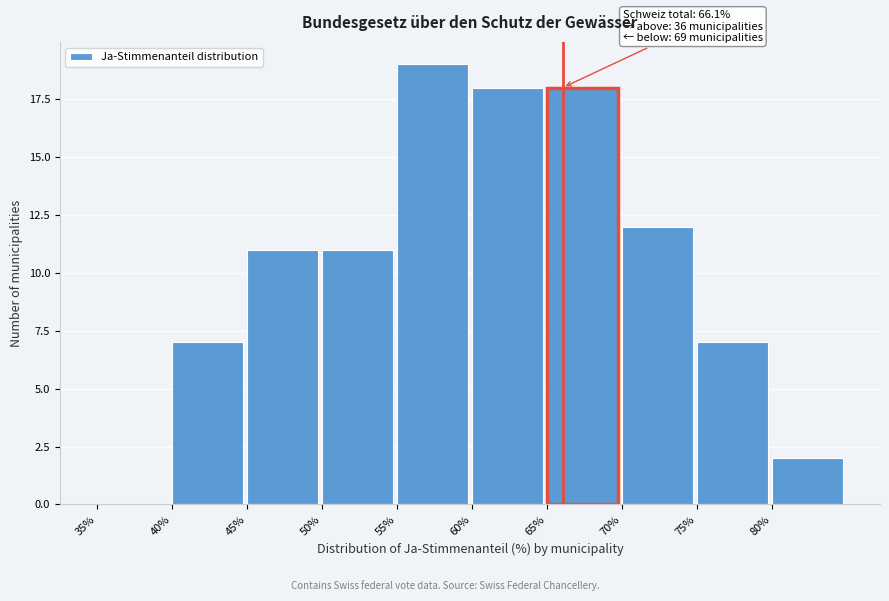

Which range on the x-axis has the tallest bar?

55 to 60